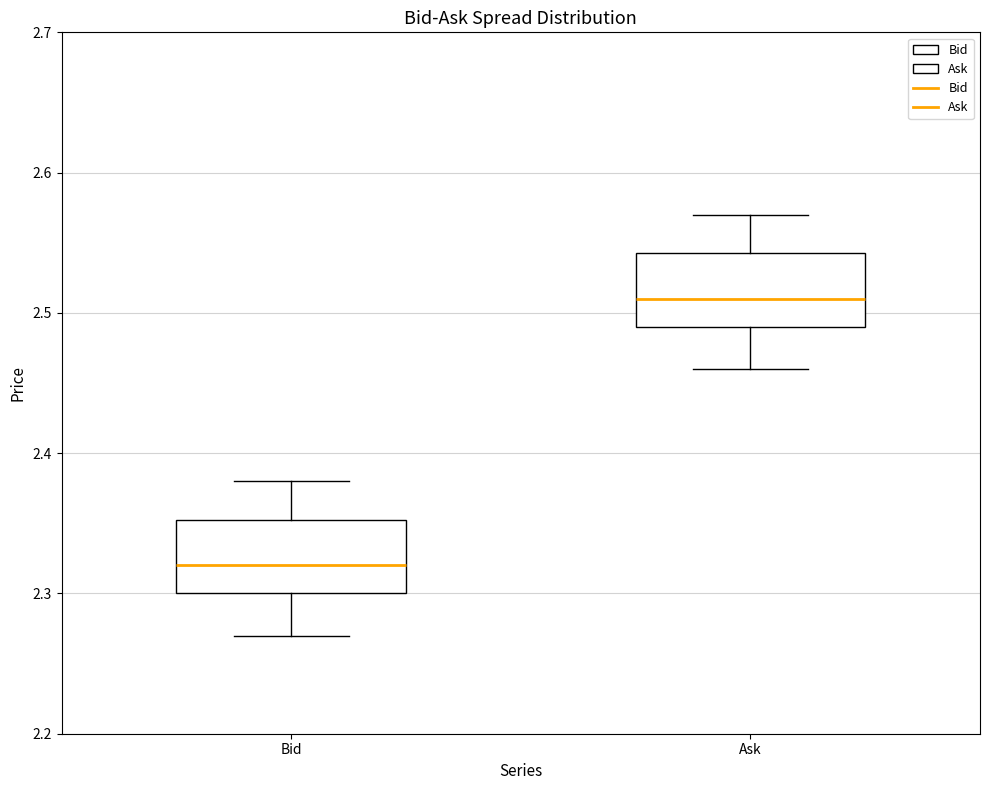

Where does the median line of the box for Bid sit on the y-axis? The values are not printed on the chart, so give them approximately, as read against the axis.

2.32